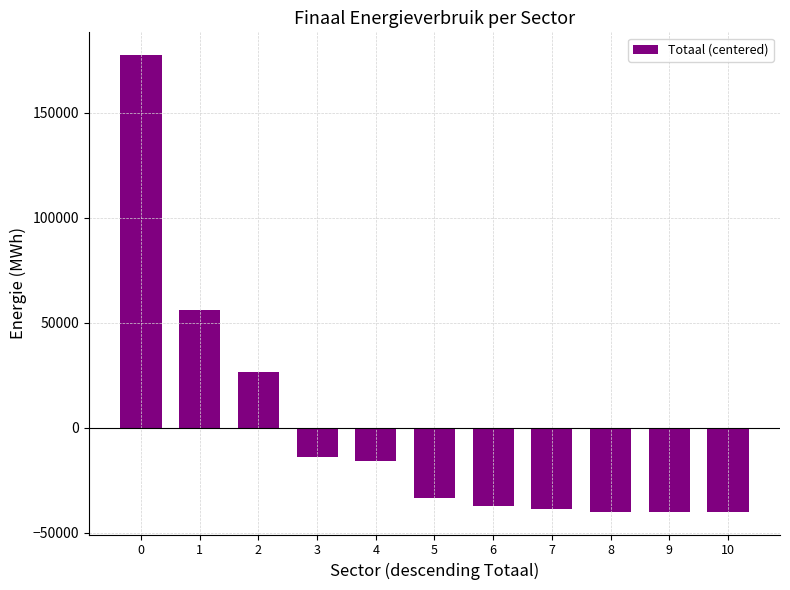

The chart shows a value of -18419.6 at 6. True or false?

False